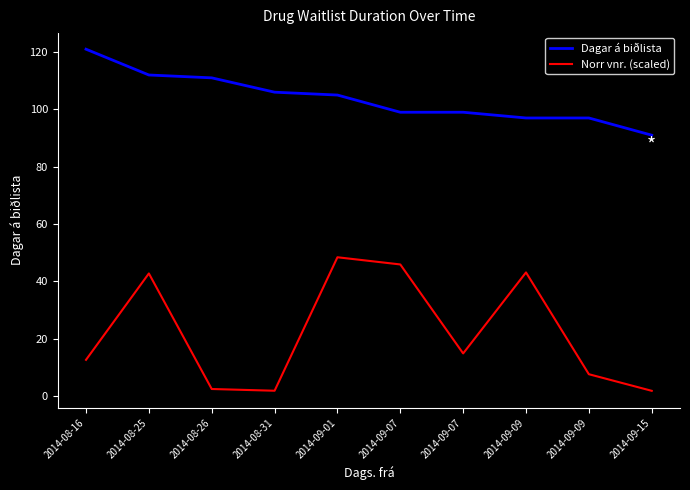

Which label corresponds to the largest value in the chart?

2014-08-16